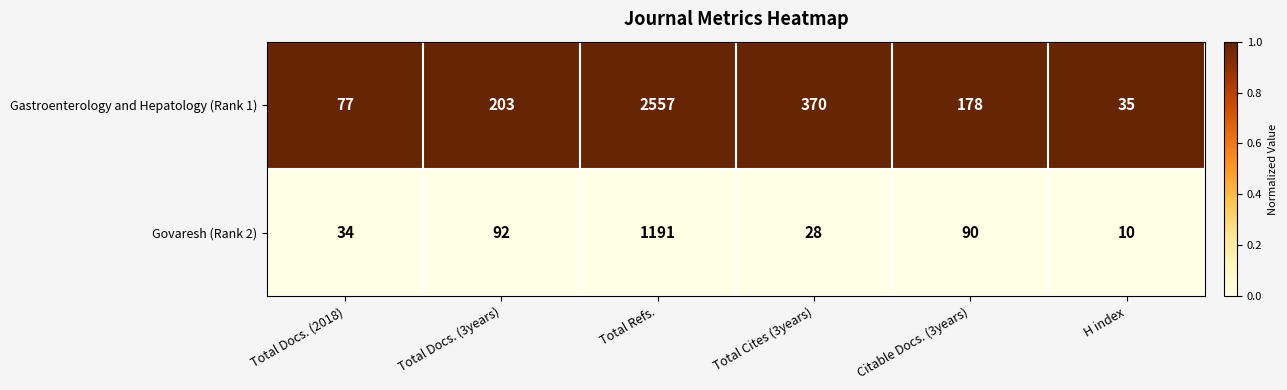

The value of Gastroenterology and Hepatology (Rank 1) at Total Docs. (2018) is 77. True or false?

True